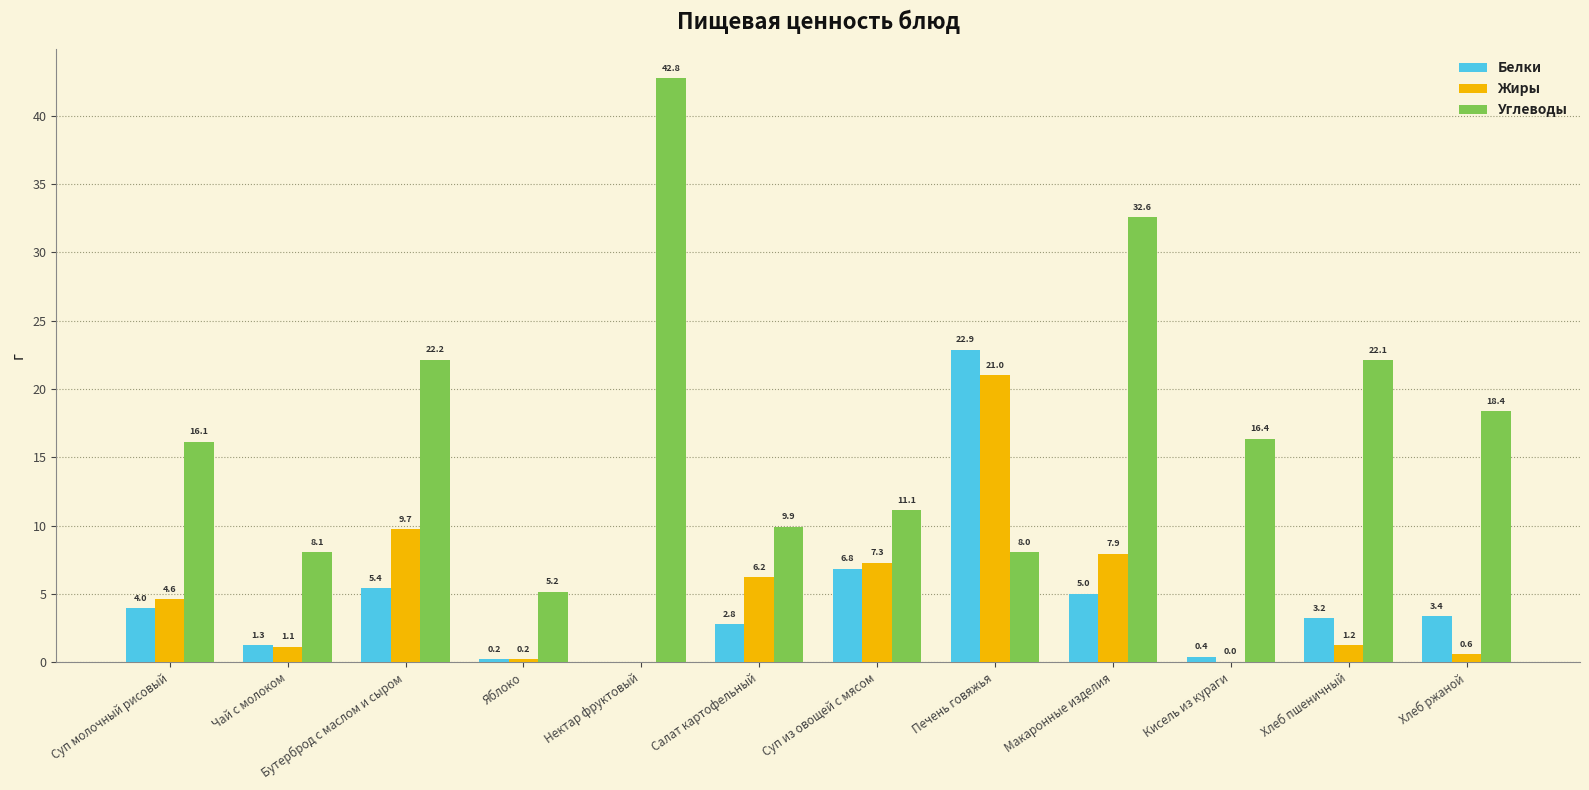

What is the sum of the Белки values at Макаронные изделия and Чай с молоком?

6.3